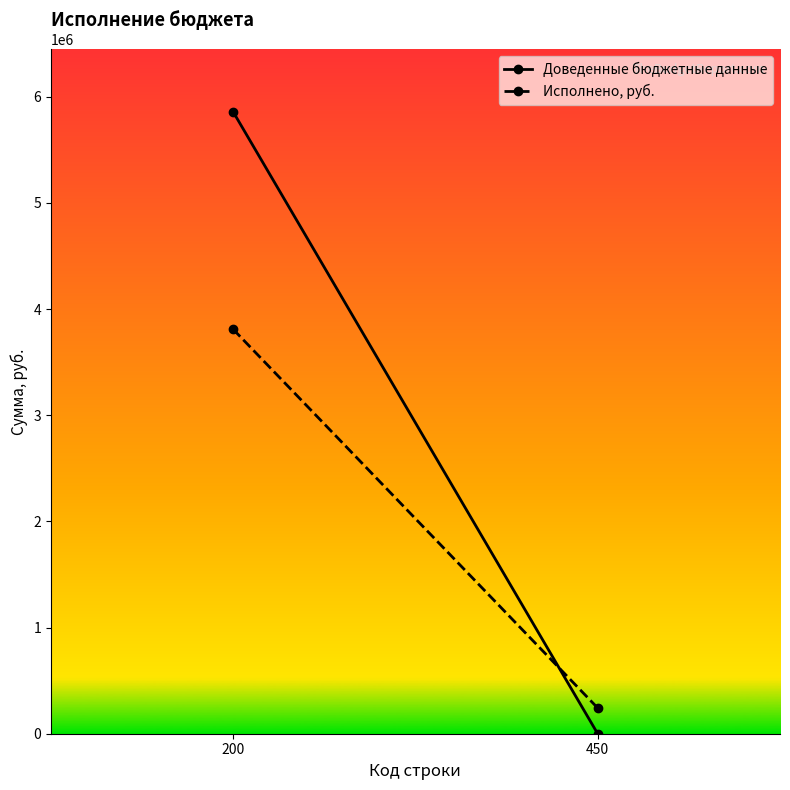

Is it true that Исполнено, руб. equals 3810463.6 at 200?

True